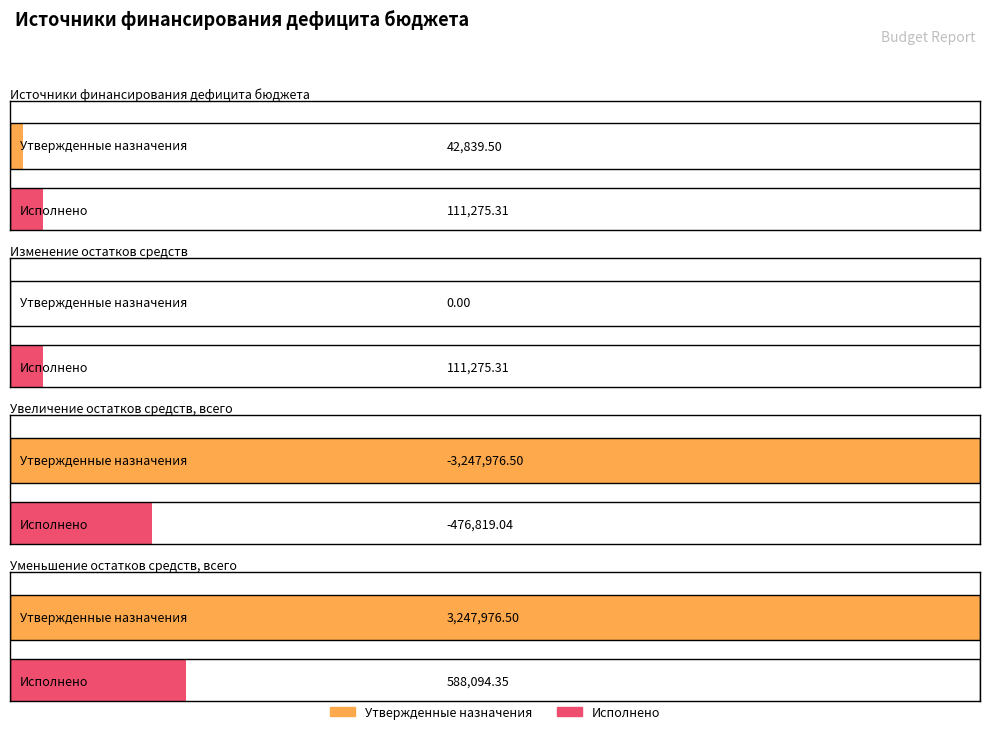

What position from the left is Источники финансирования
дефицита бюджета?

1